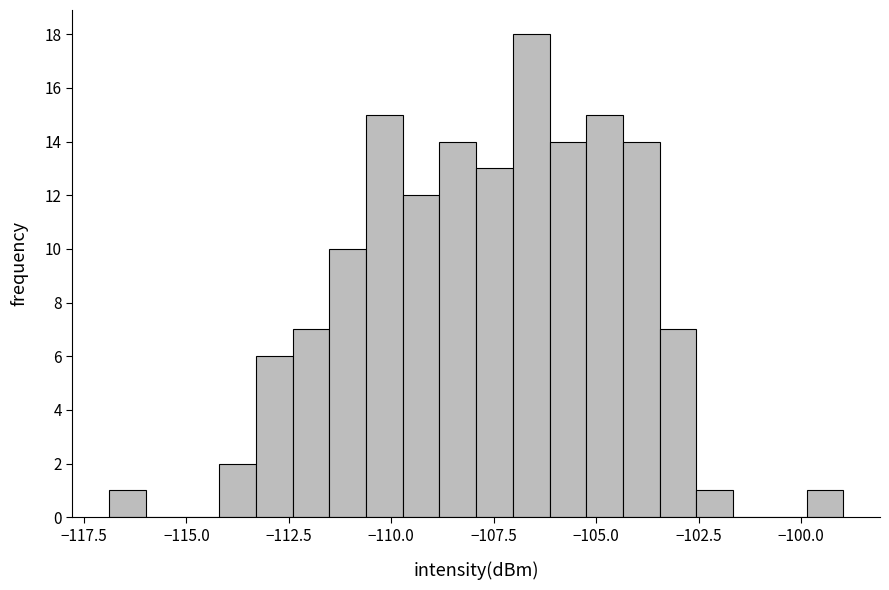

Read against the x-axis, roughly where is the centre of the tallest bar?

-106.5